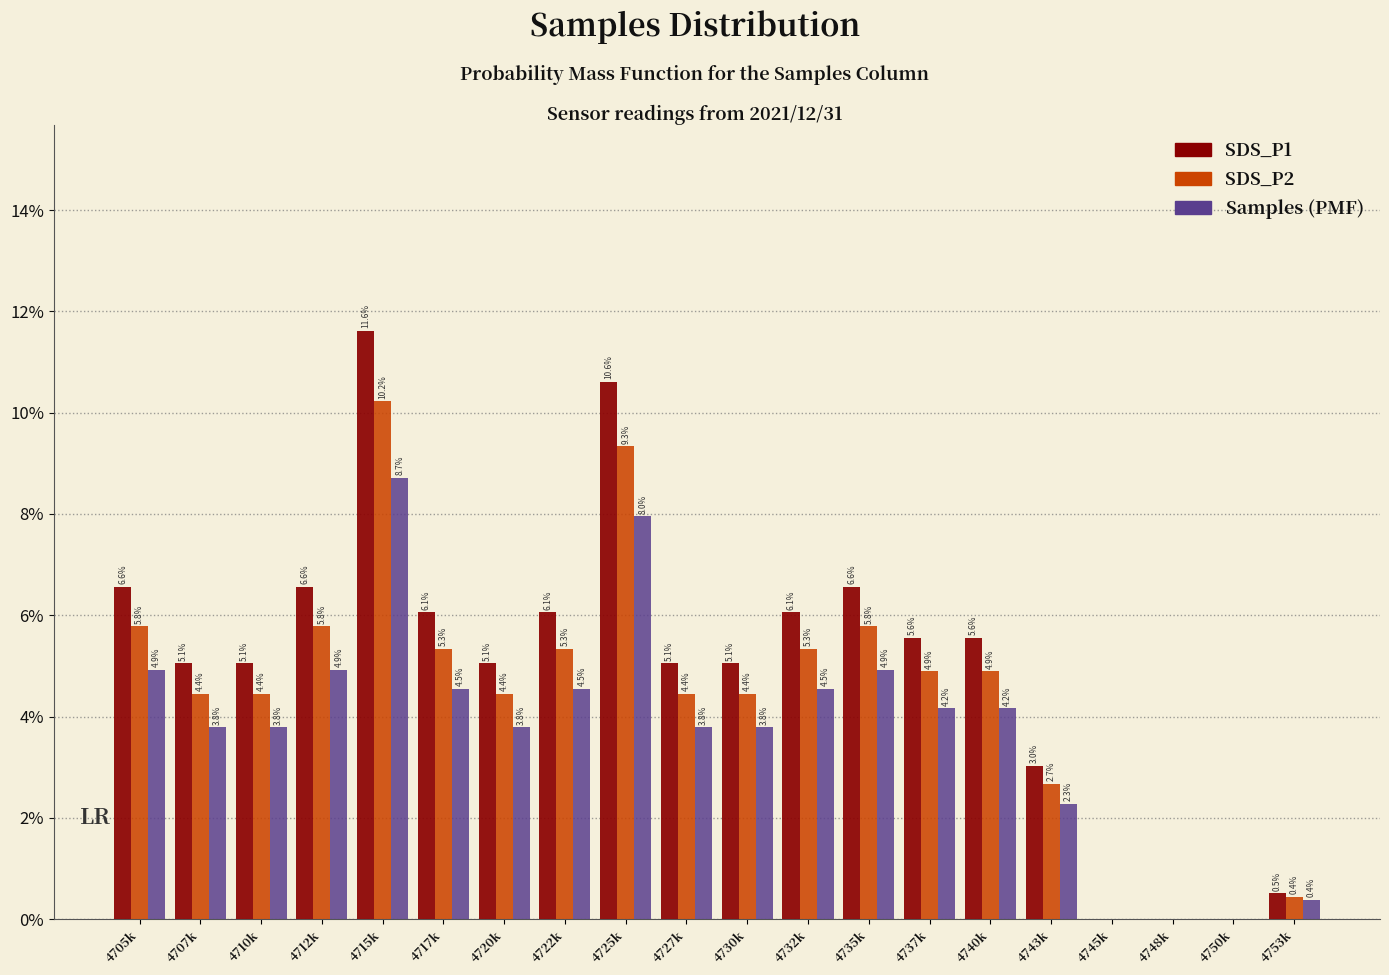

Reading left to right, what are all the values shown in this chart?

SDS_P1: 4705k=6.6	4707k=5.1	4710k=5.1	4712k=6.6	4715k=11.6	4717k=6.1	4720k=5.1	4722k=6.1	4725k=10.6	4727k=5.1	4730k=5.1	4732k=6.1	4735k=6.6	4737k=5.6	4740k=5.6	4743k=3.0	4745k=0.0	4748k=0.0	4750k=0.0	4753k=0.5
SDS_P2: 4705k=5.8	4707k=4.4	4710k=4.4	4712k=5.8	4715k=10.2	4717k=5.3	4720k=4.4	4722k=5.3	4725k=9.3	4727k=4.4	4730k=4.4	4732k=5.3	4735k=5.8	4737k=4.9	4740k=4.9	4743k=2.7	4745k=0.0	4748k=0.0	4750k=0.0	4753k=0.4
Samples: 4705k=4.9	4707k=3.8	4710k=3.8	4712k=4.9	4715k=8.7	4717k=4.5	4720k=3.8	4722k=4.5	4725k=8.0	4727k=3.8	4730k=3.8	4732k=4.5	4735k=4.9	4737k=4.2	4740k=4.2	4743k=2.3	4745k=0.0	4748k=0.0	4750k=0.0	4753k=0.4